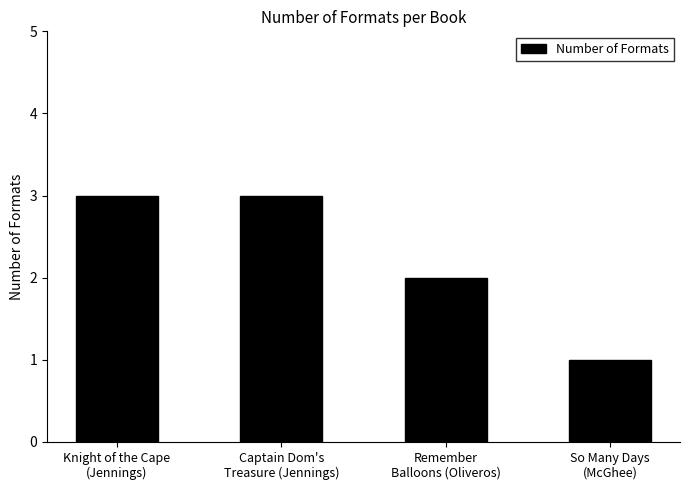

Does the chart contain stacked bars?

No